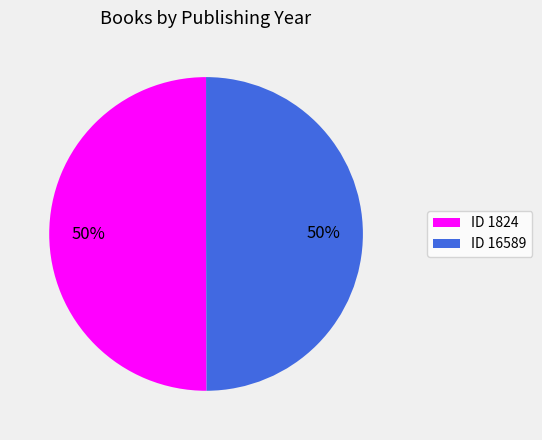

Approximately how many times larger is the value at ID 1824 compared to ID 16589?

1.0